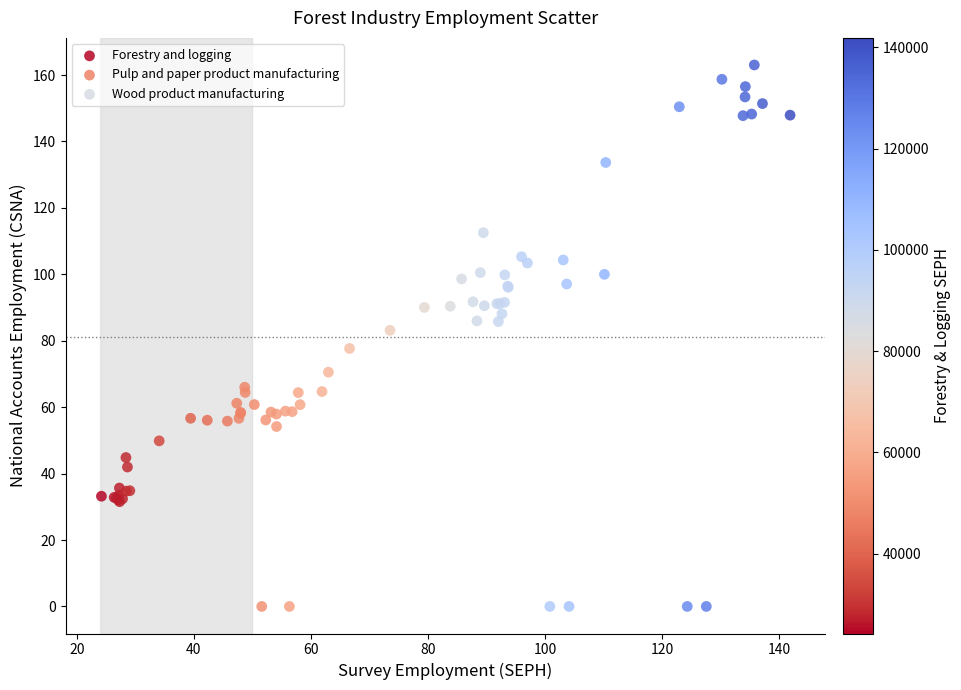

Which series has the largest Y range (max minus min)?

Wood product manufacturing